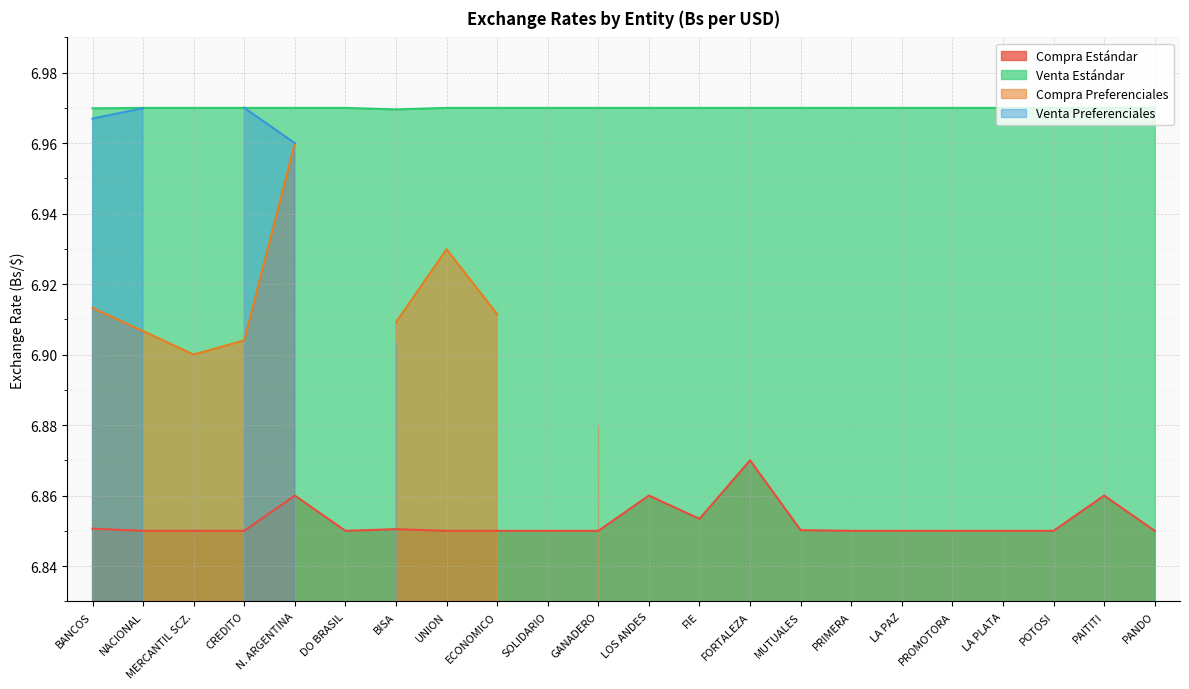

In Venta Estándar, how many points are higher than both neighbors (excluding endpoints)?

5